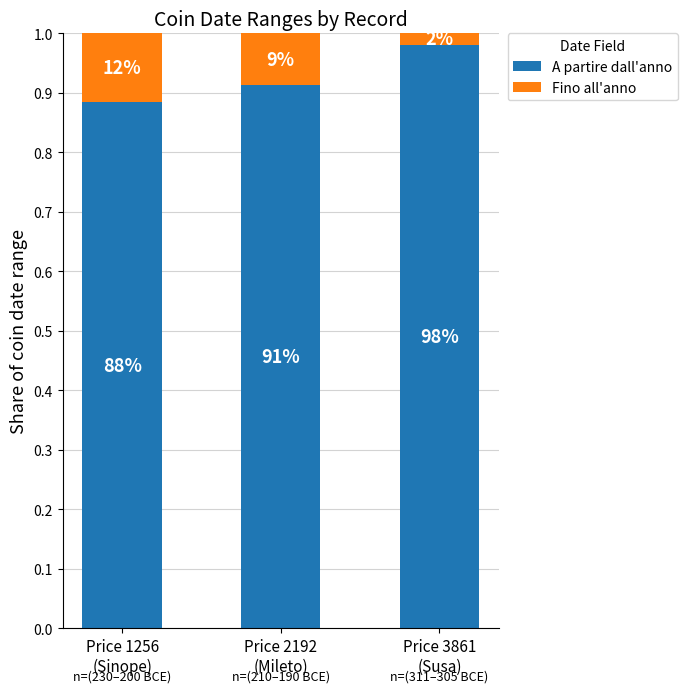

The Fino all'anno series shows 0.1 at Price 2192
(Mileto). True or false?

True